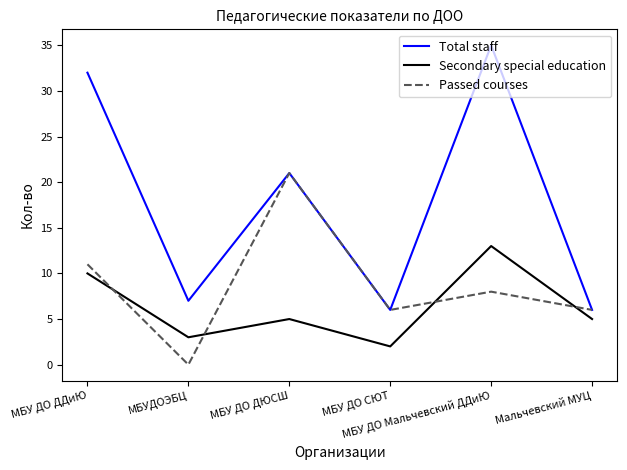

At which category does Passed courses reach its first local valley?

МБУДОЭБЦ